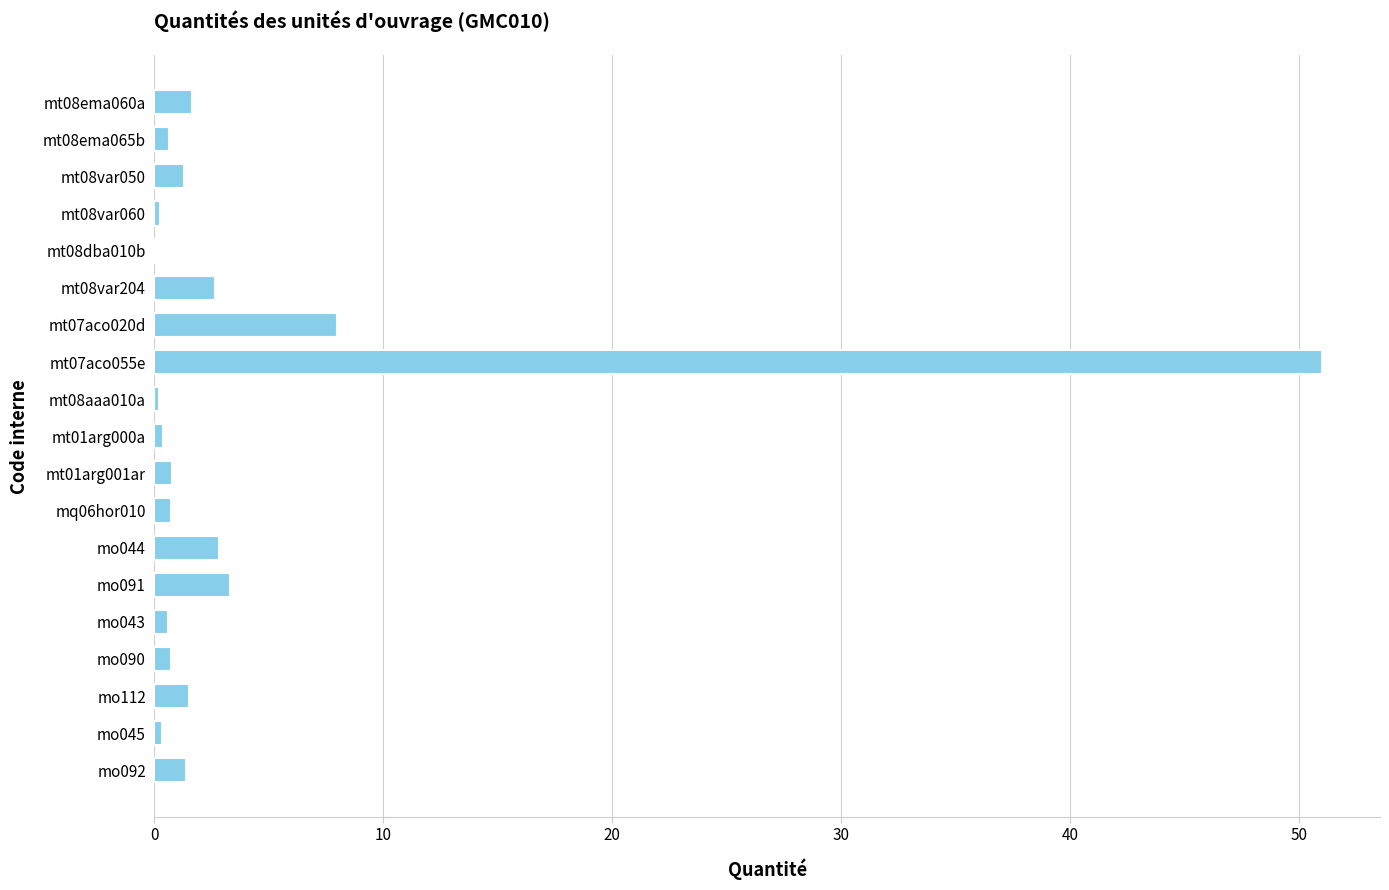

What is the maximum value shown in the chart?

51.0